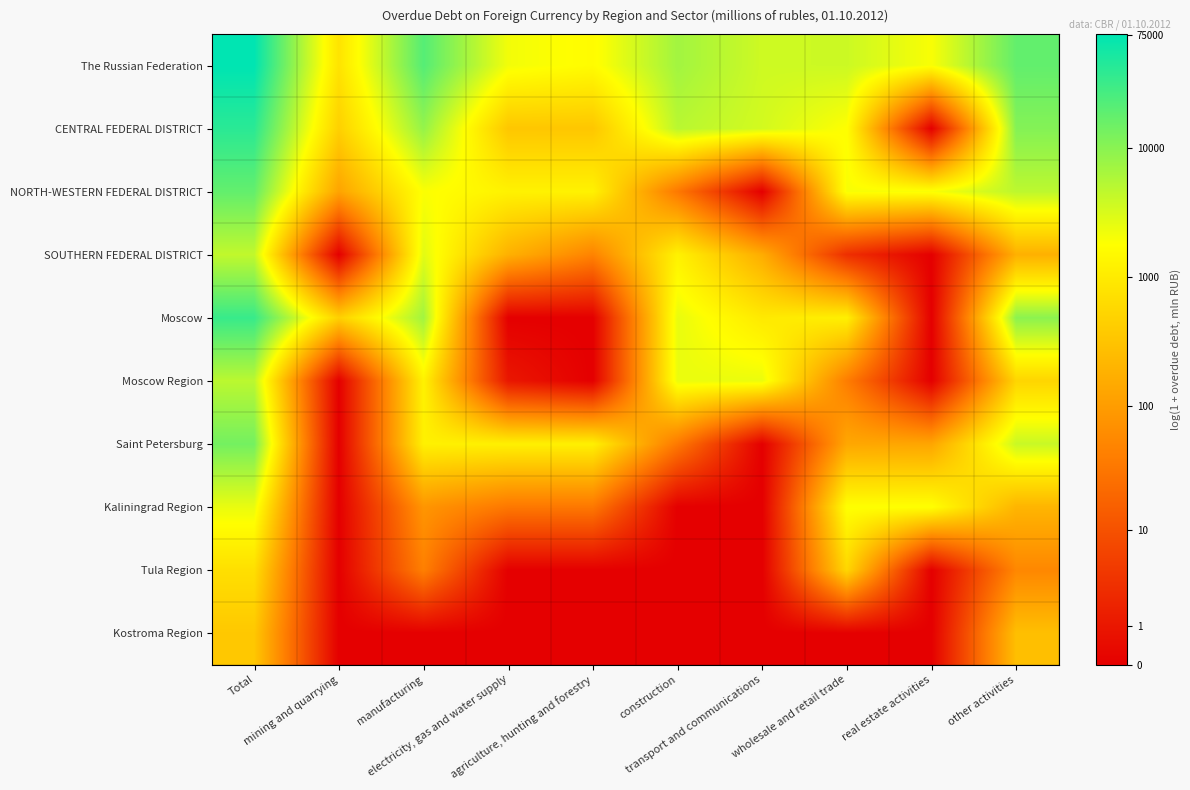

Reading right to left, what are all the values shown in this chart?

The Russian Federation: other activities=9.8	real estate activities=7.6	wholesale and retail trade=8.2	transport and communications=8.2	construction=8.8	agriculture, hunting and forestry=7.4	electricity, gas and water supply=7.7	manufacturing=10.0	mining and quarrying=6.7	Total=11.2
CENTRAL FEDERAL DISTRICT: other activities=9.3	real estate activities=0.0	wholesale and retail trade=7.5	transport and communications=8.1	construction=8.5	agriculture, hunting and forestry=5.8	electricity, gas and water supply=5.8	manufacturing=9.0	mining and quarrying=6.1	Total=10.6
NORTH-WESTERN FEDERAL DISTRICT: other activities=8.5	real estate activities=7.6	wholesale and retail trade=7.6	transport and communications=0.0	construction=3.6	agriculture, hunting and forestry=7.1	electricity, gas and water supply=7.1	manufacturing=7.5	mining and quarrying=4.8	Total=9.8
SOUTHERN FEDERAL DISTRICT: other activities=5.2	real estate activities=0.0	wholesale and retail trade=1.4	transport and communications=5.1	construction=7.1	agriculture, hunting and forestry=3.9	electricity, gas and water supply=5.2	manufacturing=7.9	mining and quarrying=0.0	Total=8.4
Moscow: other activities=9.2	real estate activities=0.0	wholesale and retail trade=7.1	transport and communications=6.9	construction=7.8	agriculture, hunting and forestry=0.0	electricity, gas and water supply=0.0	manufacturing=8.8	mining and quarrying=6.1	Total=10.4
Moscow Region: other activities=6.3	real estate activities=0.0	wholesale and retail trade=3.7	transport and communications=7.8	construction=7.8	agriculture, hunting and forestry=0.0	electricity, gas and water supply=0.7	manufacturing=7.1	mining and quarrying=0.0	Total=8.5
Saint Petersburg: other activities=8.3	real estate activities=4.9	wholesale and retail trade=4.9	transport and communications=0.0	construction=3.6	agriculture, hunting and forestry=7.1	electricity, gas and water supply=7.1	manufacturing=7.1	mining and quarrying=0.0	Total=9.5
Kaliningrad Region: other activities=5.3	real estate activities=7.5	wholesale and retail trade=7.5	transport and communications=0.0	construction=0.0	agriculture, hunting and forestry=3.5	electricity, gas and water supply=3.5	manufacturing=4.4	mining and quarrying=0.0	Total=7.8
Tula Region: other activities=4.0	real estate activities=0.0	wholesale and retail trade=6.3	transport and communications=0.0	construction=0.0	agriculture, hunting and forestry=0.0	electricity, gas and water supply=0.0	manufacturing=3.8	mining and quarrying=0.0	Total=6.6
Kostroma Region: other activities=5.6	real estate activities=0.0	wholesale and retail trade=0.0	transport and communications=0.0	construction=0.0	agriculture, hunting and forestry=0.0	electricity, gas and water supply=0.0	manufacturing=0.0	mining and quarrying=0.0	Total=5.9